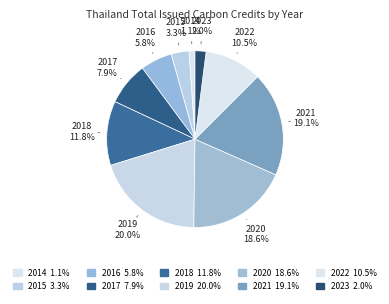

What is the smallest slice in the pie chart?

2014